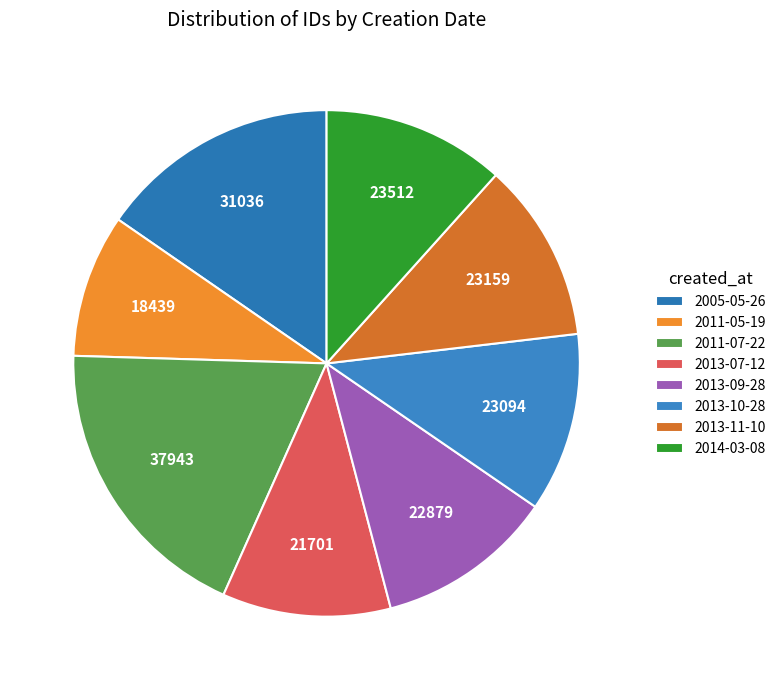

Is it true that 2014-03-08 is 12% of the pie?

True